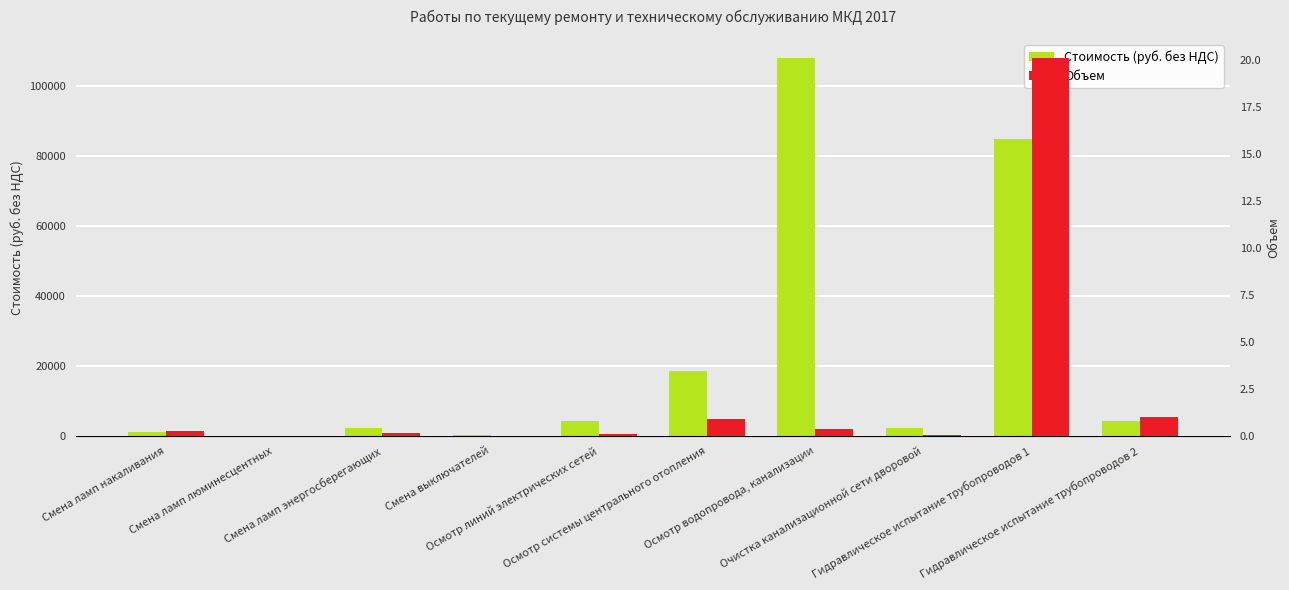

The Объем series shows 0.5 at Гидравлическое испытание трубопроводов 2. True or false?

False